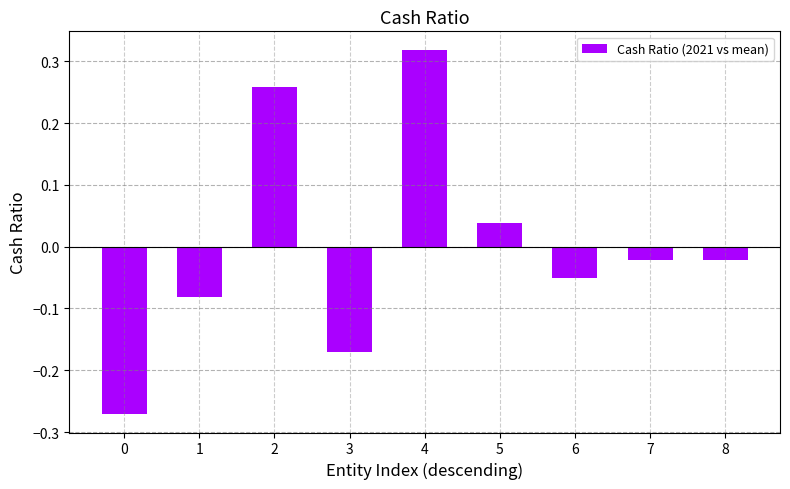

How many values exceed 0?

3